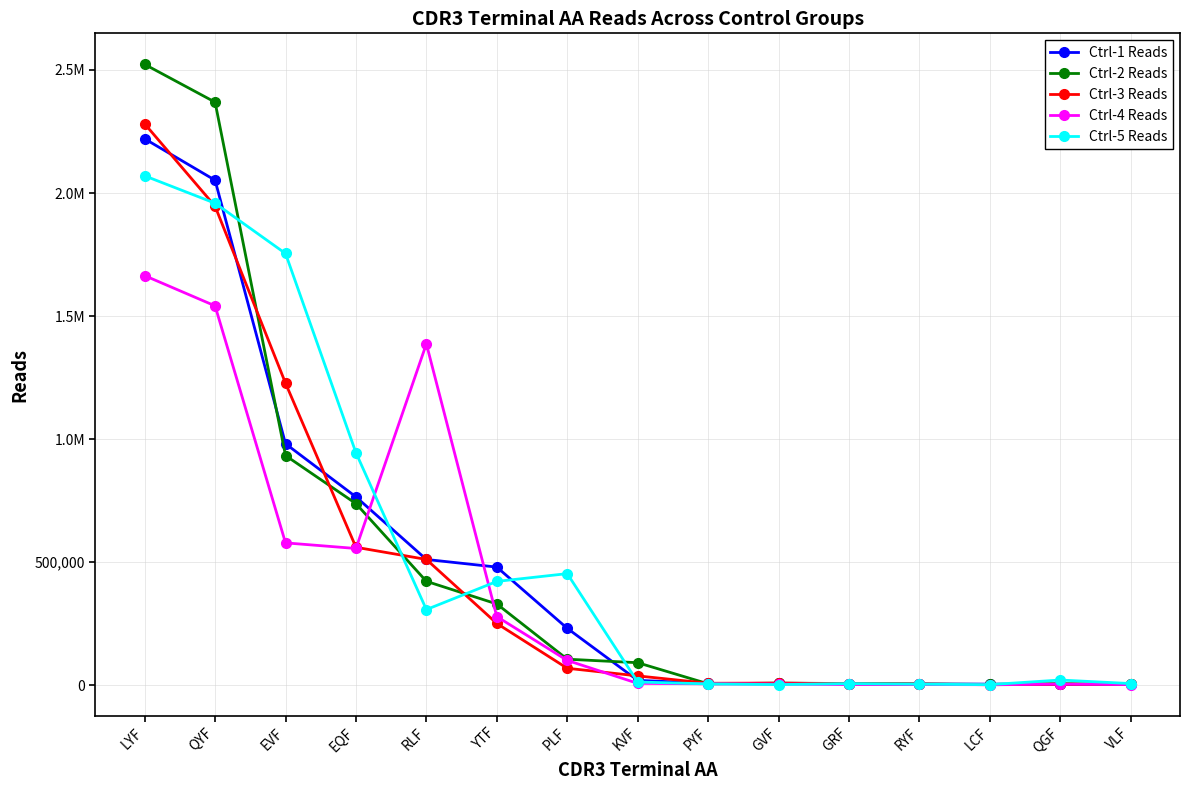

What is the difference between the maximum and minimum values in the Ctrl-1 Reads series?

2216152